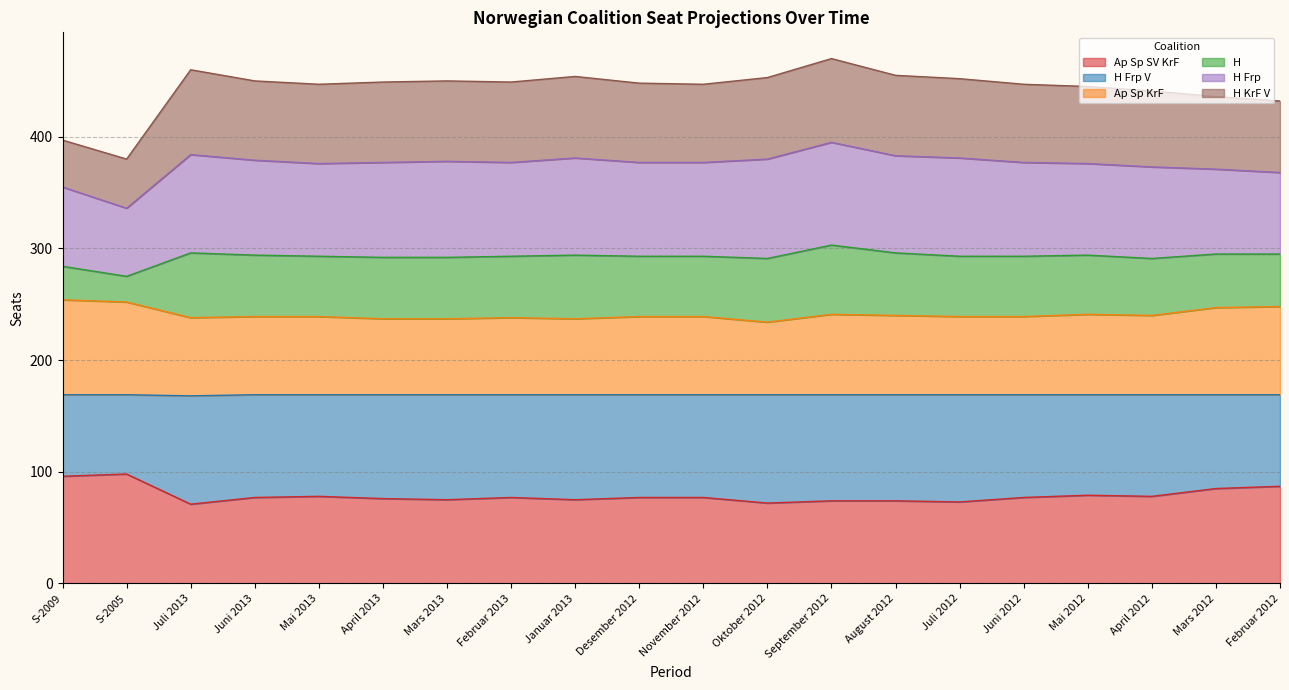

True or false: Ap Sp KrF and Ap Sp SV KrF cross at least once.

False